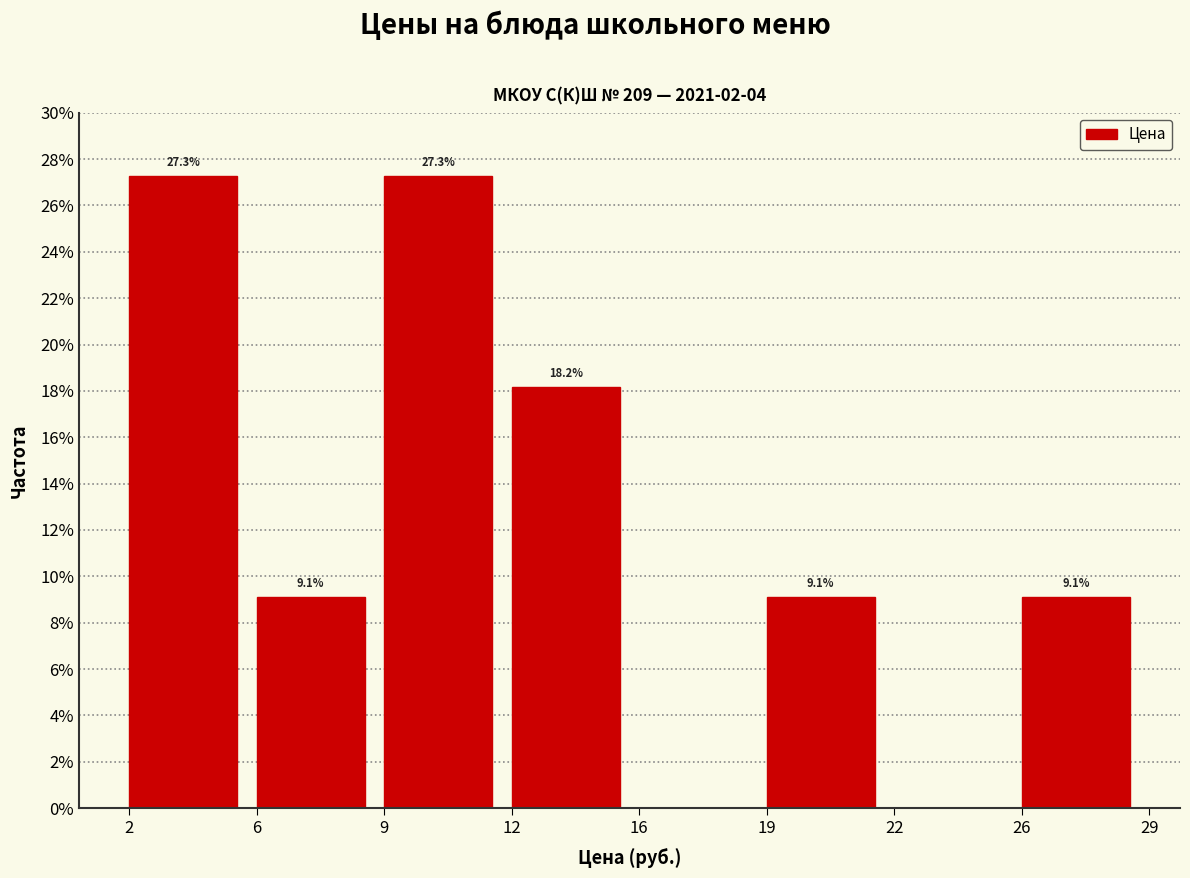

Reading left to right, transcribe all the data shown in this chart.

2=27.3	6=9.1	9=27.3	12=18.2	16=0.0	19=9.1	22=0.0	26=9.1